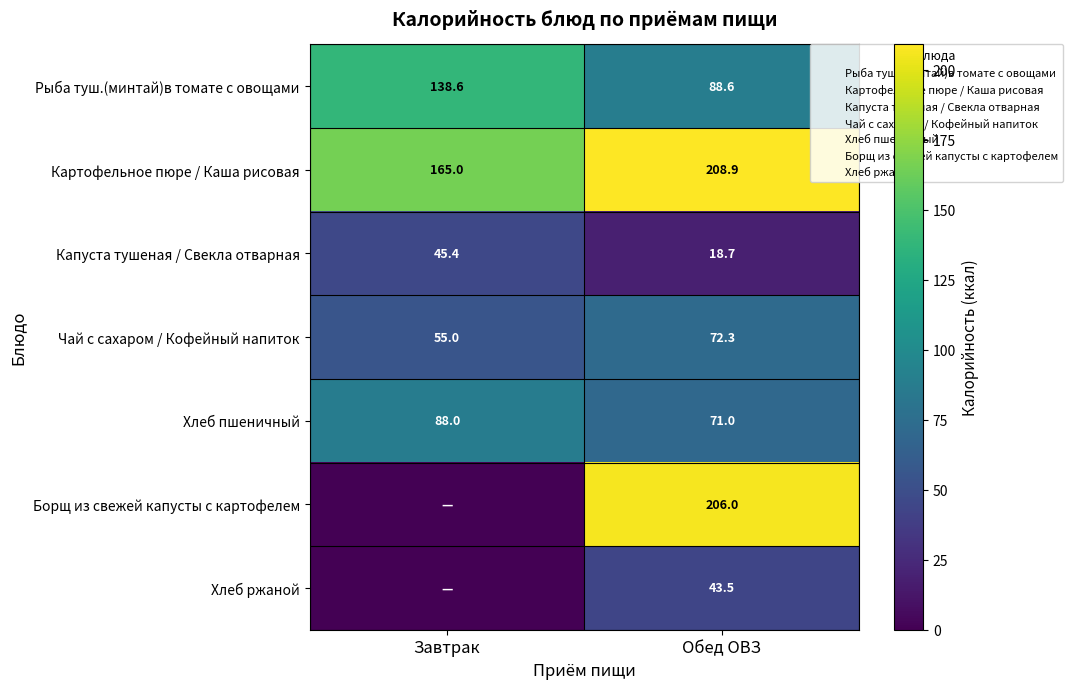

What is the sum of the Рыба туш.(минтай)в томате с овощами values at Завтрак and Обед ОВЗ?

227.2